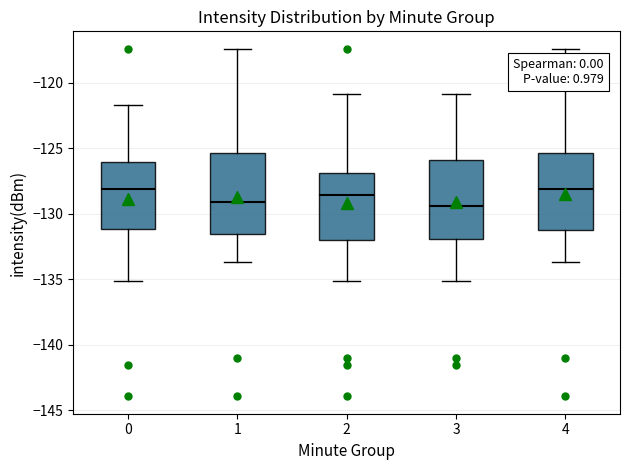

Reading left to right, read every box against the y-axis: the position of its median line, the range the box covers, and the ends of its whiskers. The values are not printed on the chart, so give them approximately, as read against the axis.

0: median -128.0, box -131.0 to -126.0, whiskers -135.0 to -121.5
1: median -129.0, box -131.5 to -125.5, whiskers -133.5 to -117.5
2: median -128.5, box -132.0 to -127.0, whiskers -135.0 to -121.0
3: median -129.5, box -132.0 to -126.0, whiskers -135.0 to -121.0
4: median -128.0, box -131.0 to -125.5, whiskers -133.5 to -117.5